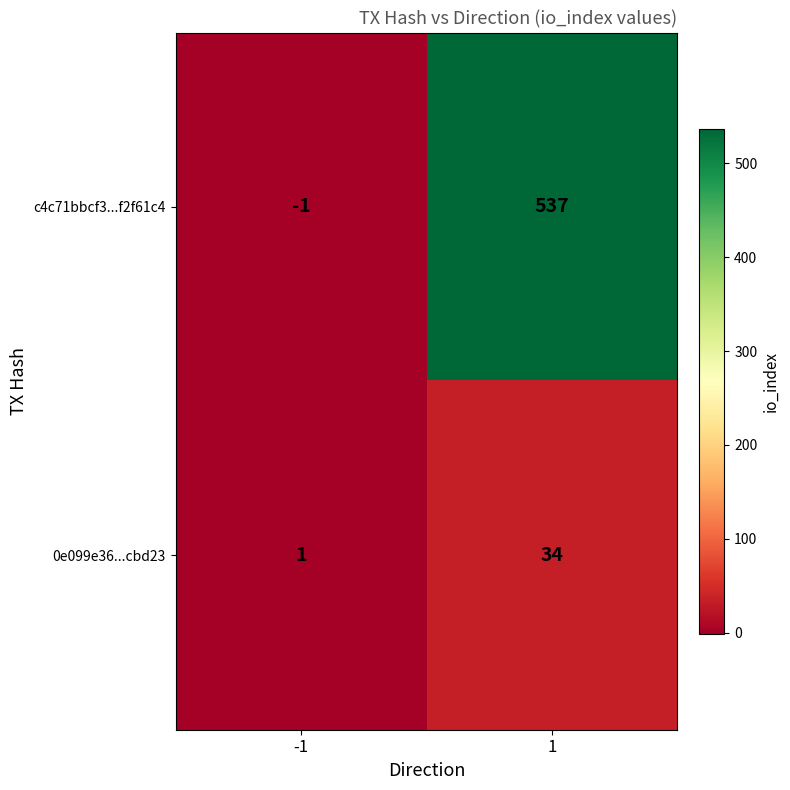

Which series has the largest range (max minus min)?

c4c71bbcf3...f2f61c4